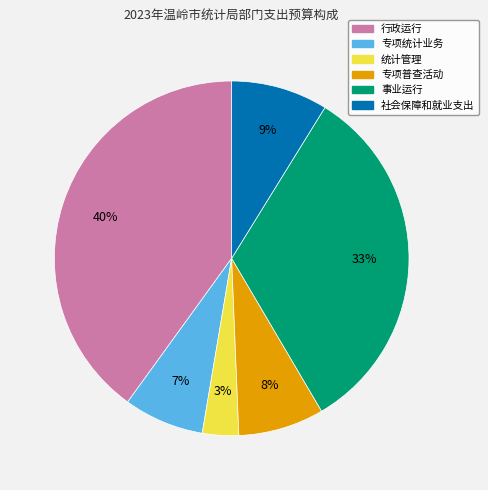

To the nearest percent, what percentage of the pie is 行政运行?

40%